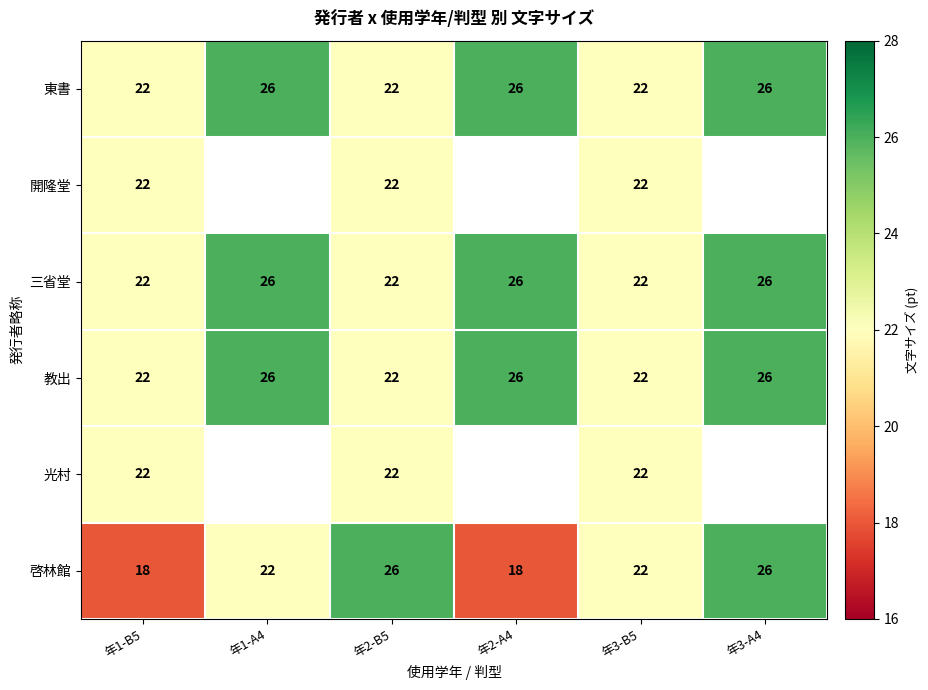

Is it true that 三省堂 equals 35 at 年3-A4?

False